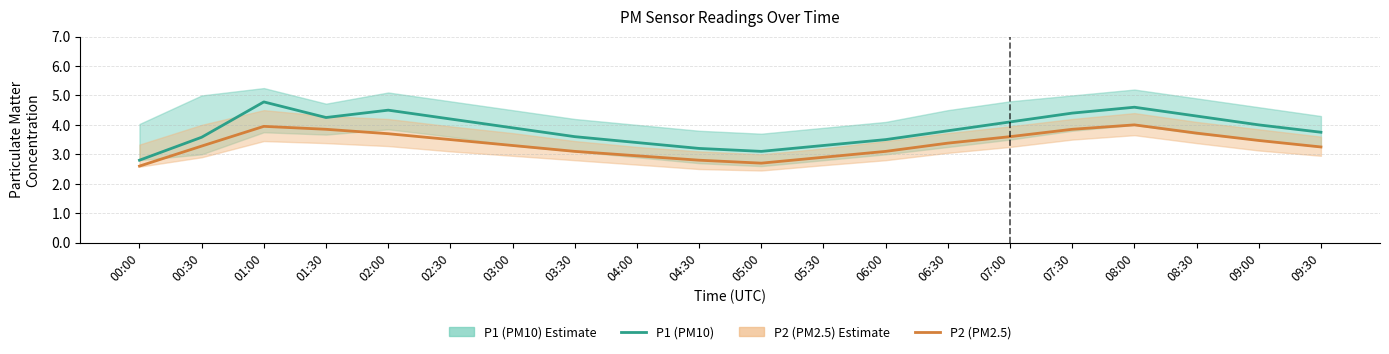

Is this an area chart (filled region under the line)?

No